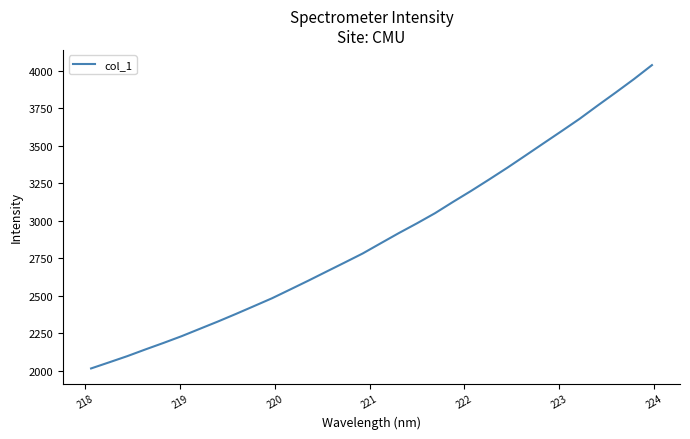

What is the difference between the maximum and minimum values?

2021.4